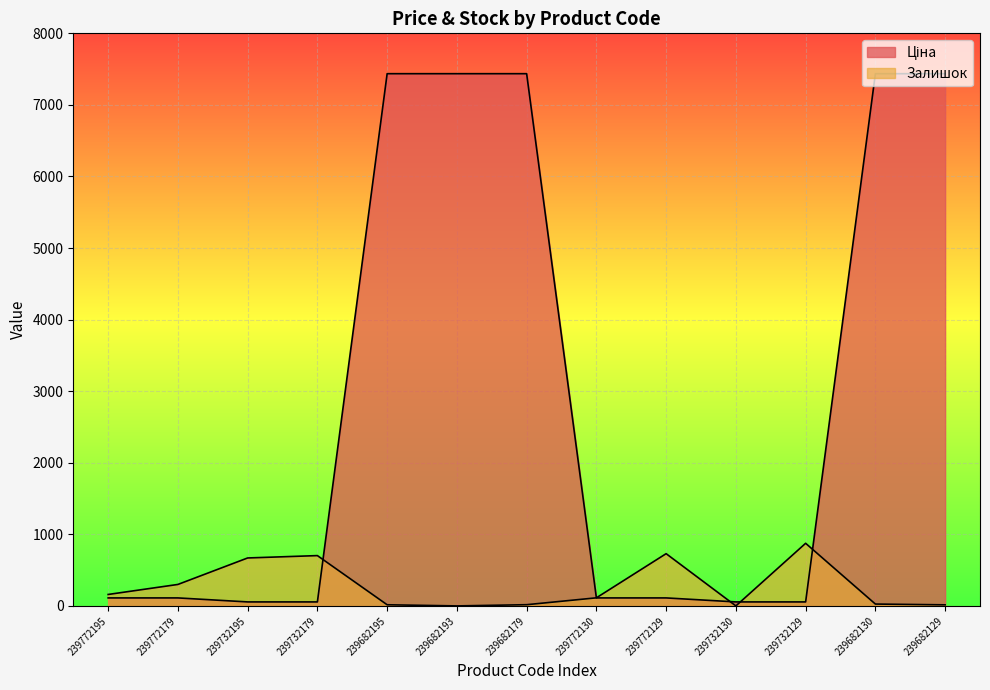

Which series has the largest range (max minus min)?

Ціна